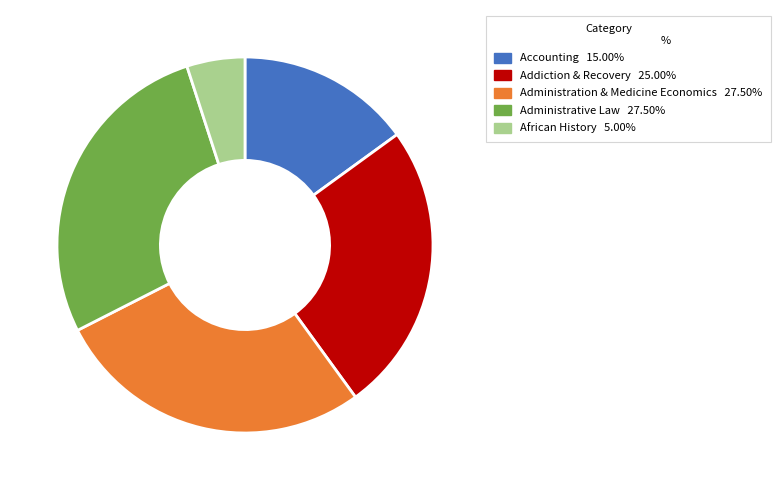

Do Addiction & Recovery and Administrative Law together represent more than half of the pie?

Yes